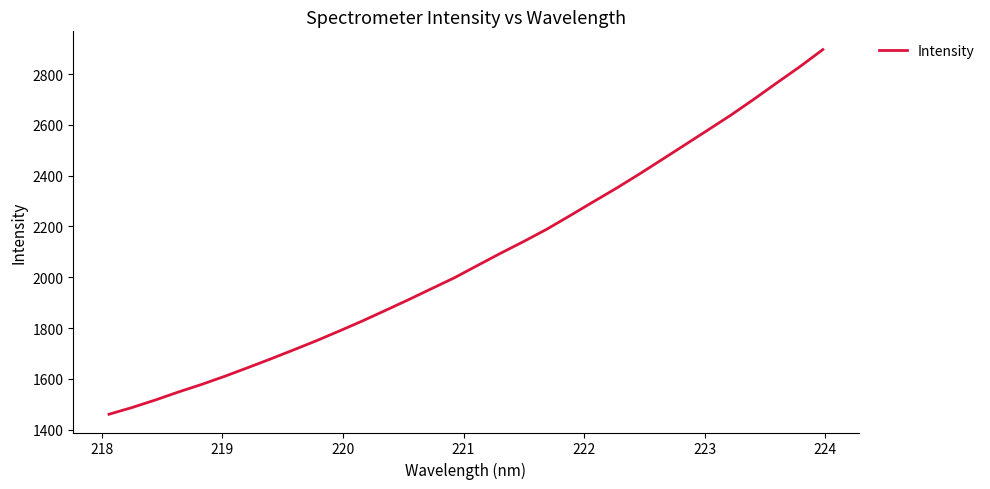

What is the minimum value shown in the chart?

1460.4